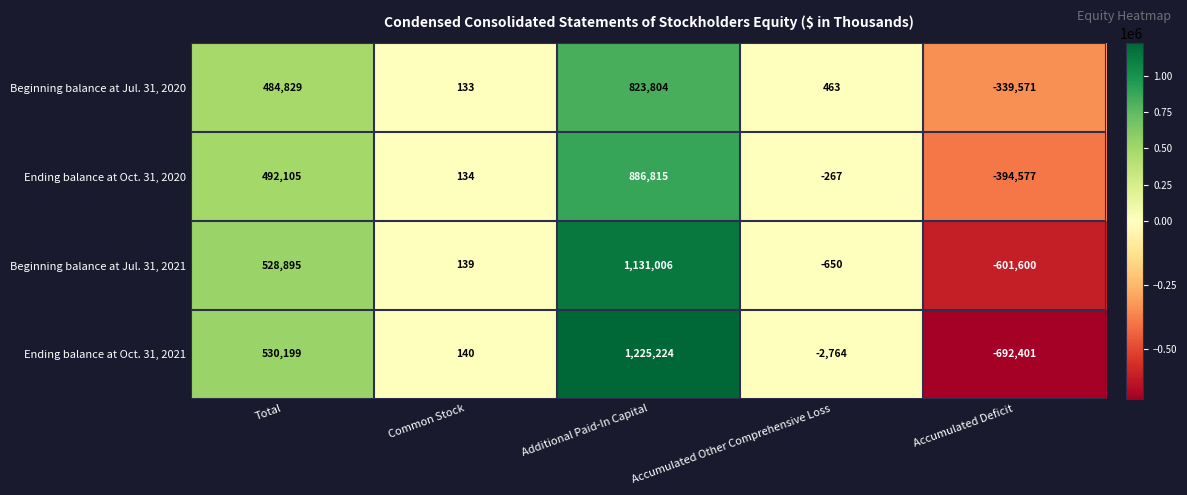

True or false: Beginning balance at Jul. 31, 2021 has a value of 139 at Common Stock.

True